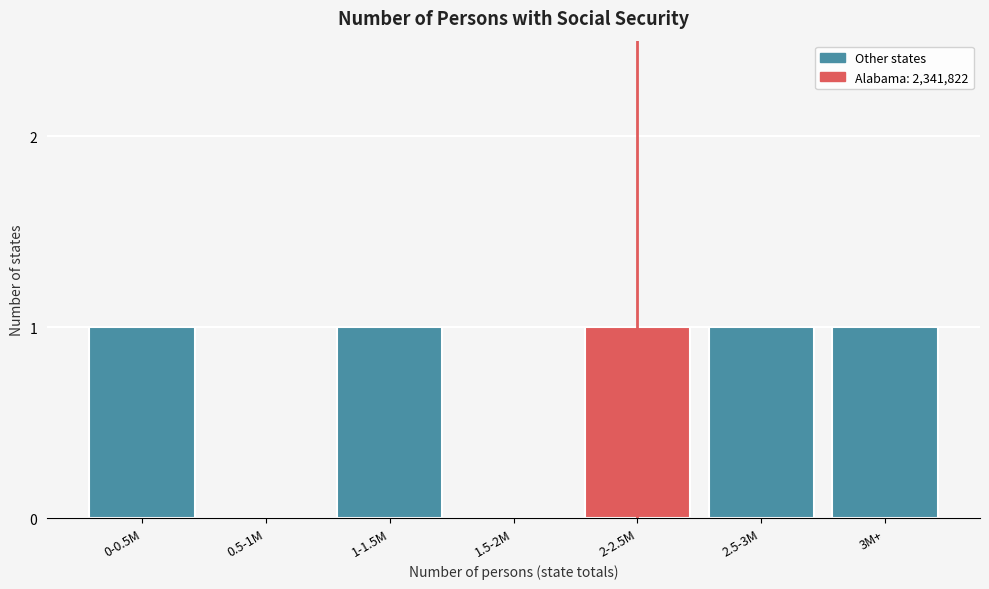

Reading left to right, list all the values displayed in this chart.

0-0.5M=1	0.5-1M=0	1-1.5M=1	1.5-2M=0	2-2.5M=1	2.5-3M=1	3M+=1